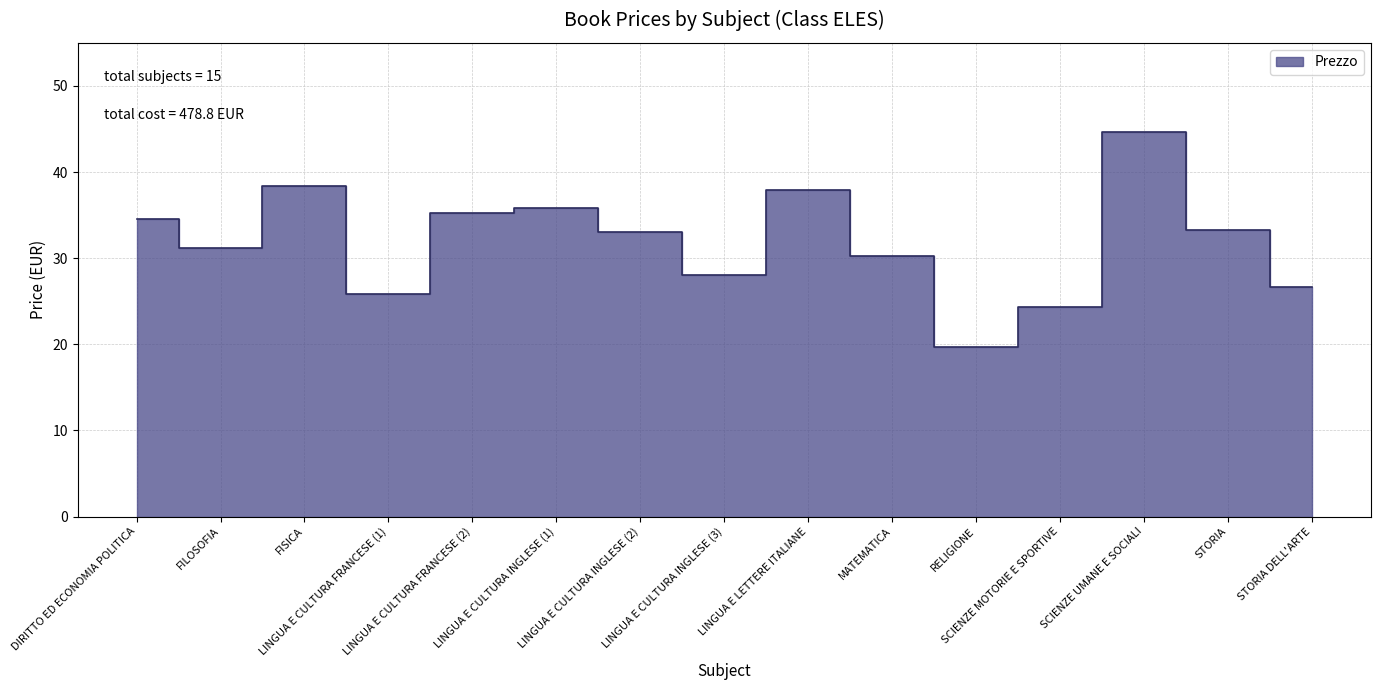

Is it true that the value at RELIGIONE is 29.7?

False